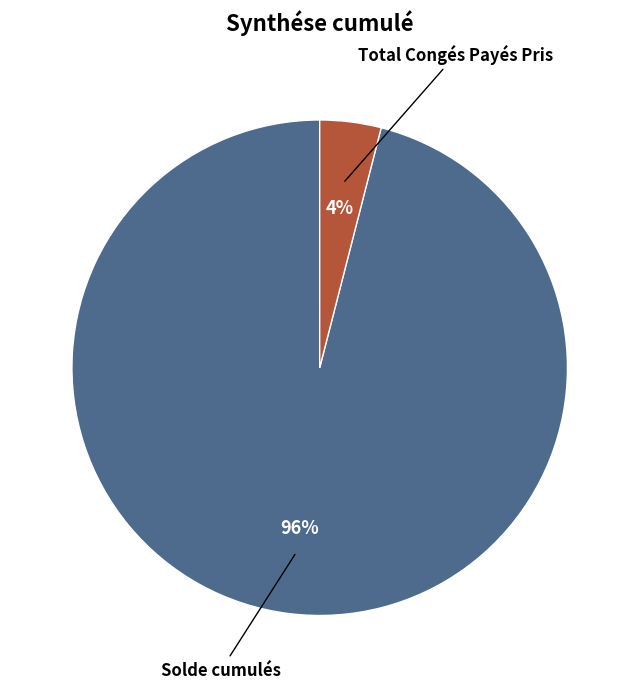

Which has a higher value, Solde cumulés or Total Congés Payés Pris?

Solde cumulés